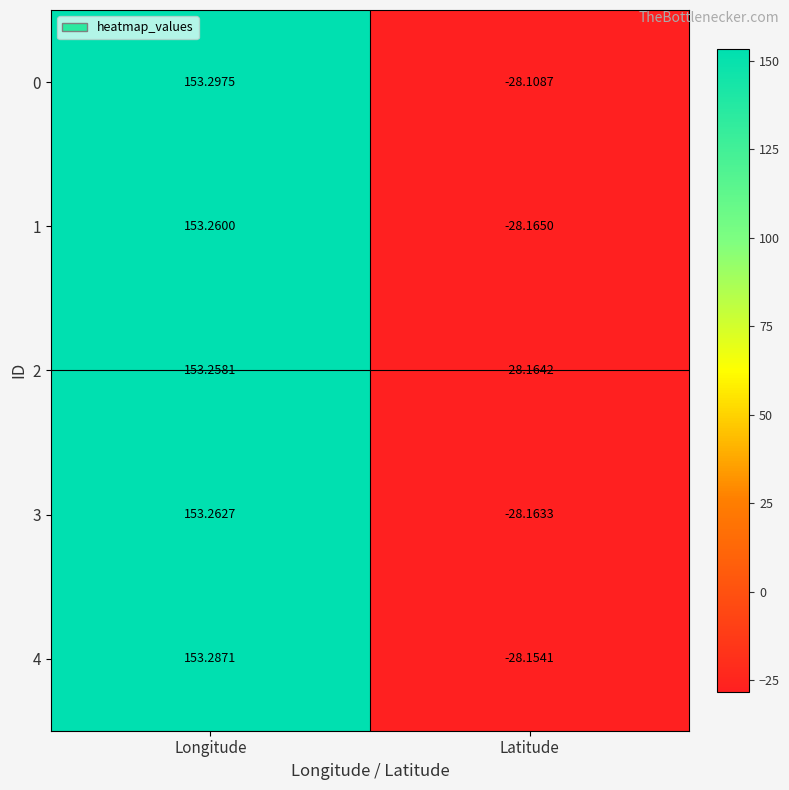

Rank the categories by 0 value from highest to lowest.

Longitude, Latitude